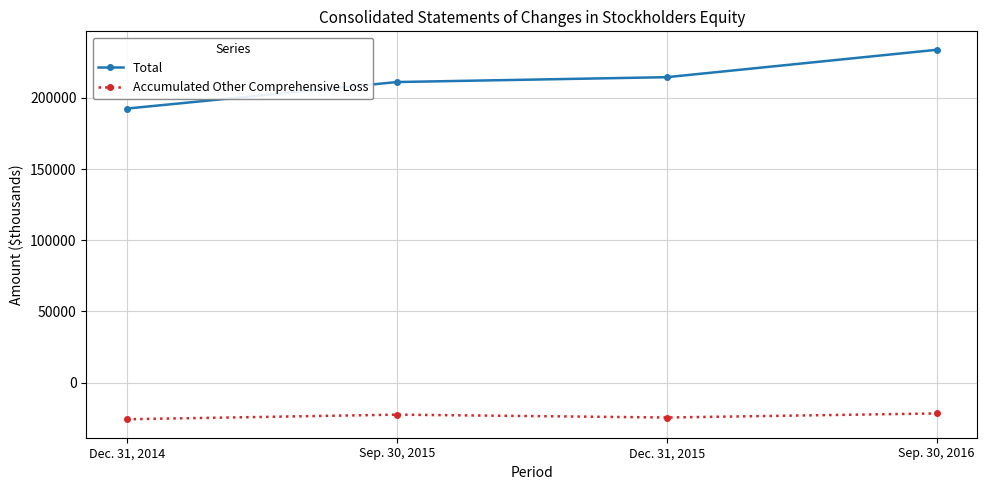

How many series are shown in this chart?

2